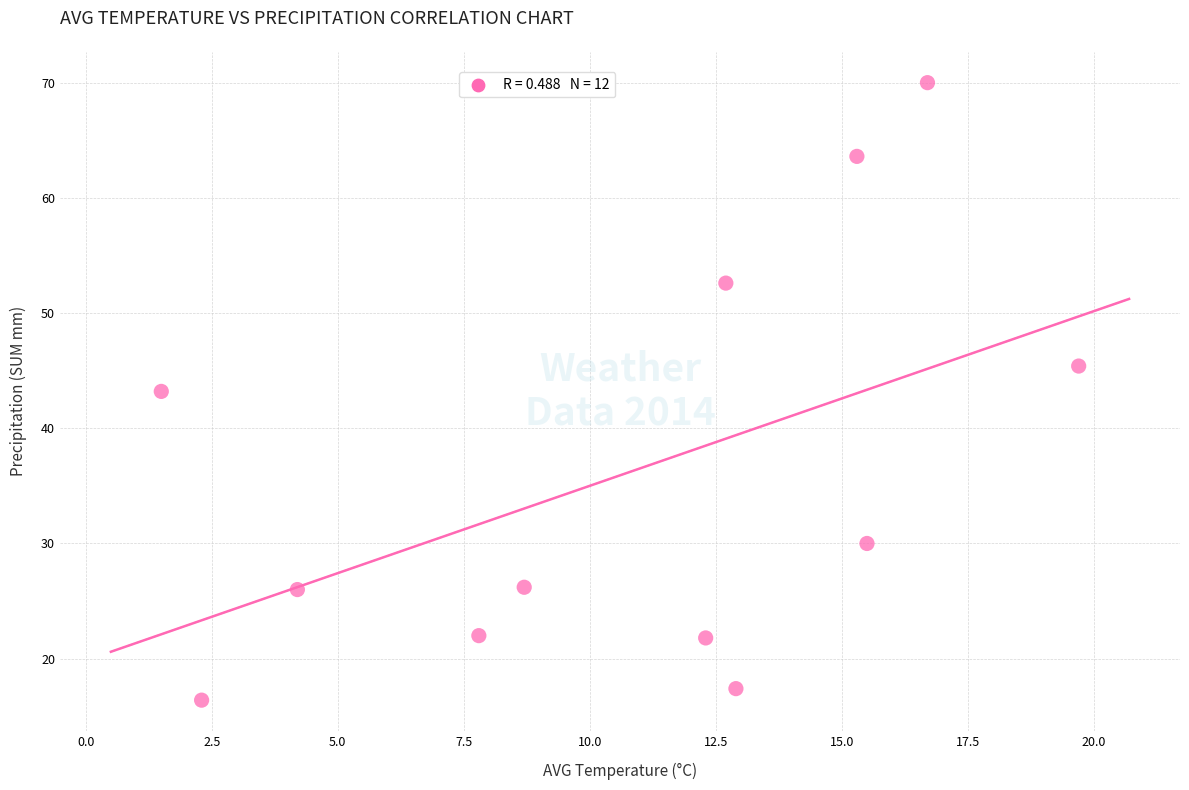

What is the range of X values (max minus min)?

18.2